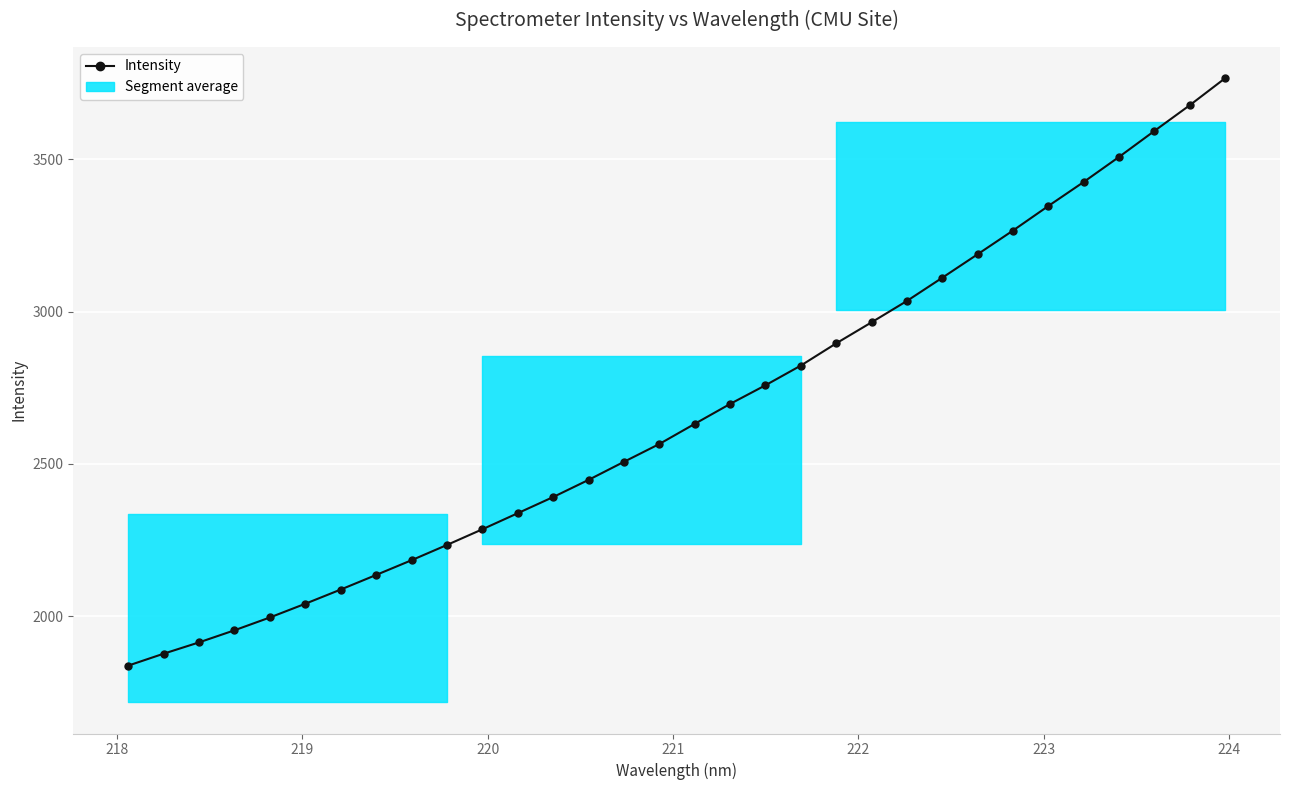

What is the smallest value displayed?

1838.2